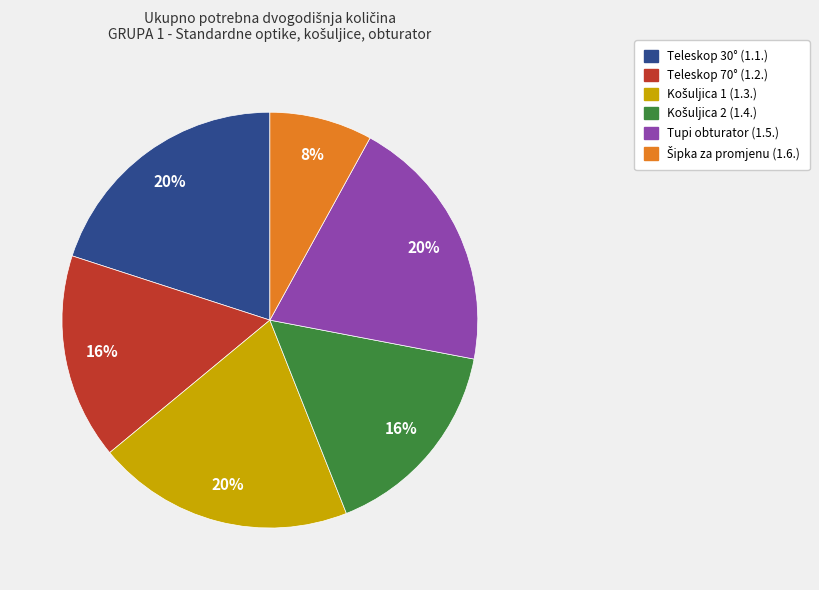

How many segments does this pie chart have?

6